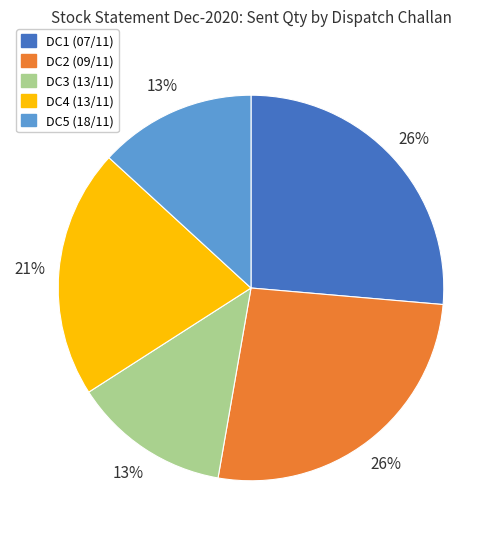

Is DC2 (09/11) the majority of the pie?

No